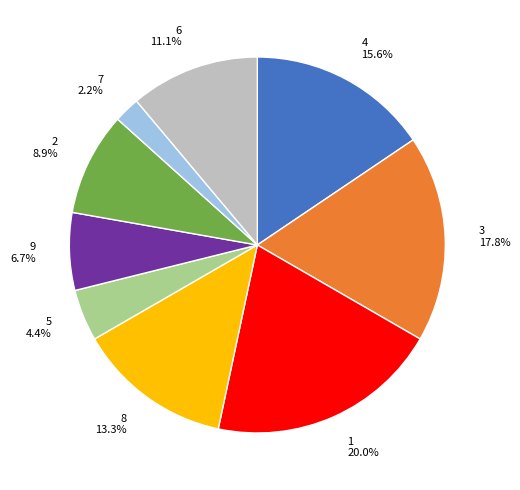

Which slice is the smallest?

7 2.2%